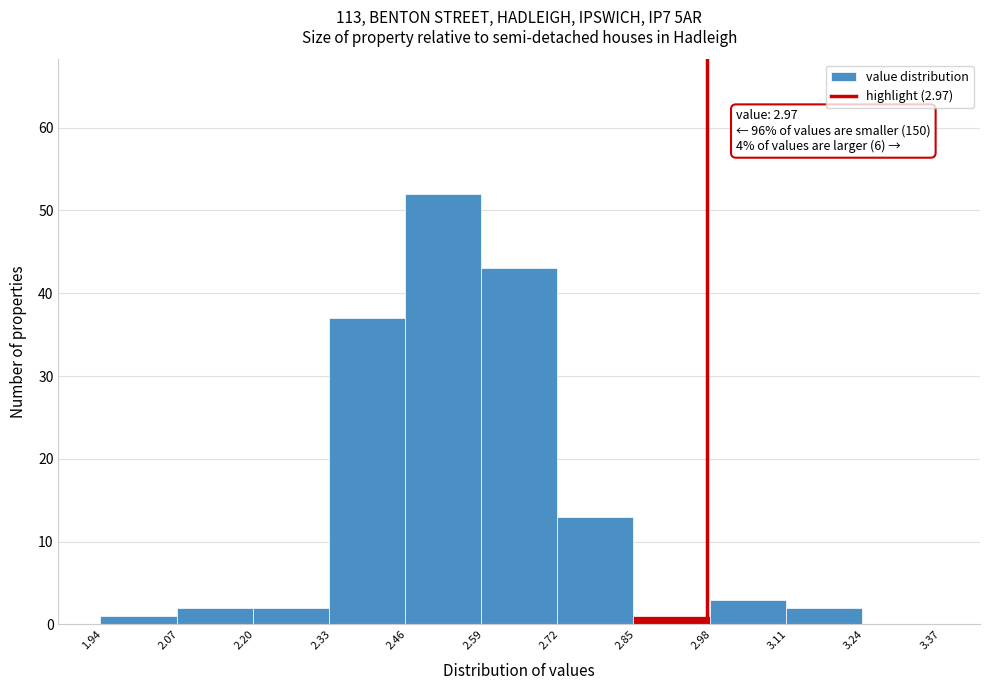

Which range on the x-axis has the tallest bar?

2.455 to 2.585